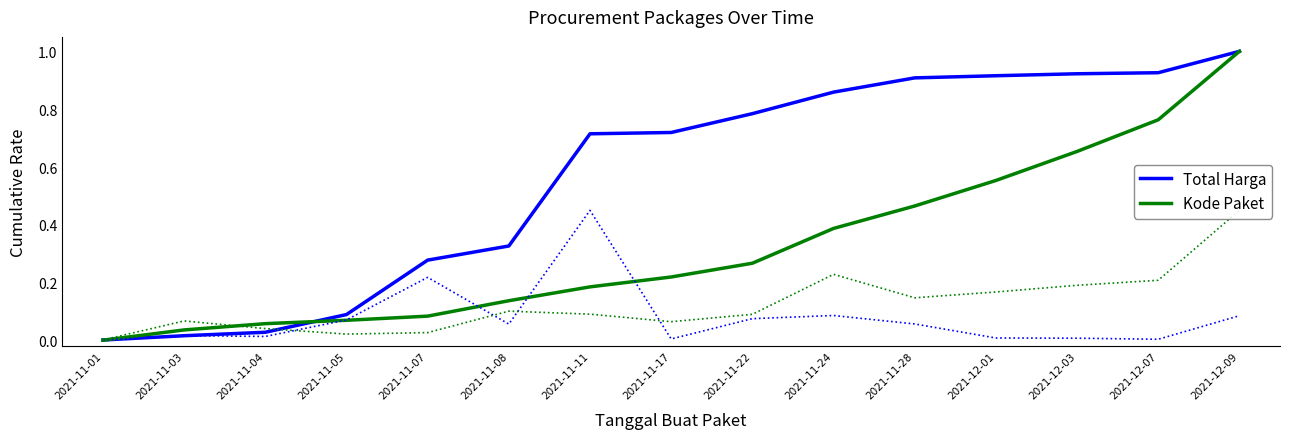

Is this an area chart (filled region under the line)?

No